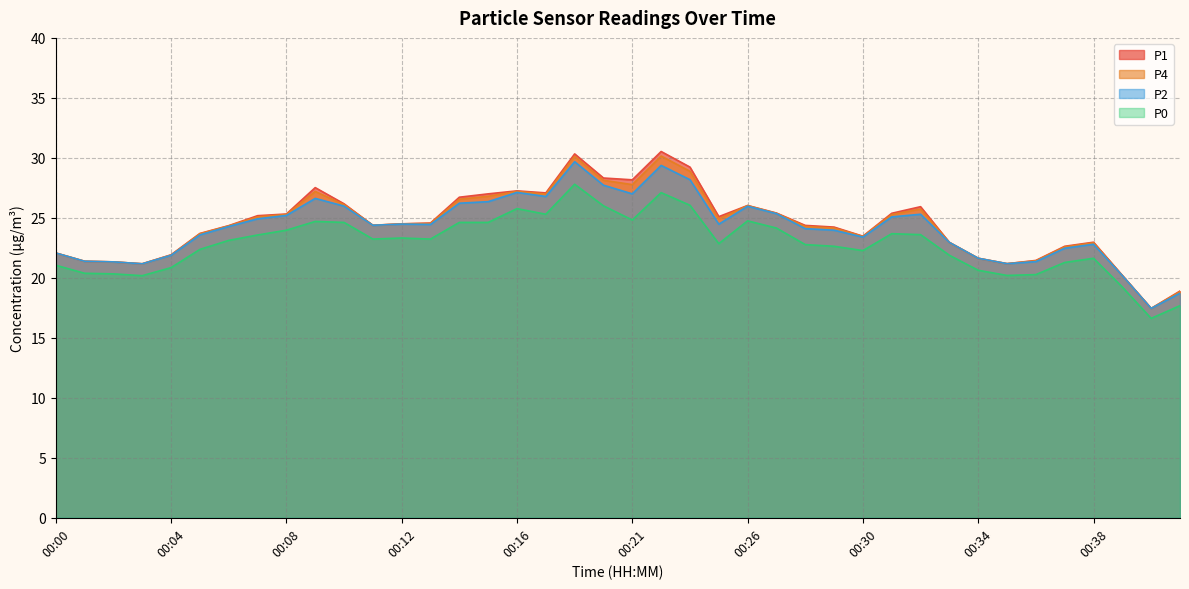

Between 00:00 and 00:11, which series saw the biggest shift?

P1